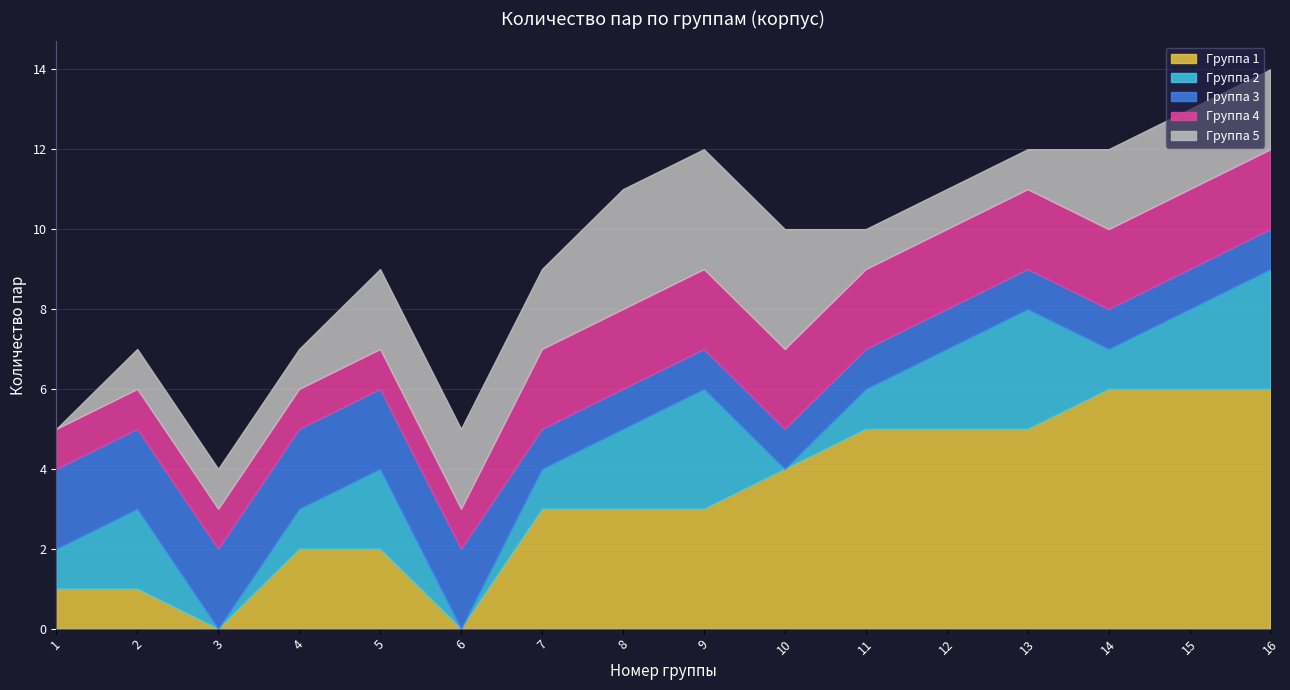

How many data points in Группа 1 are above 3?

7